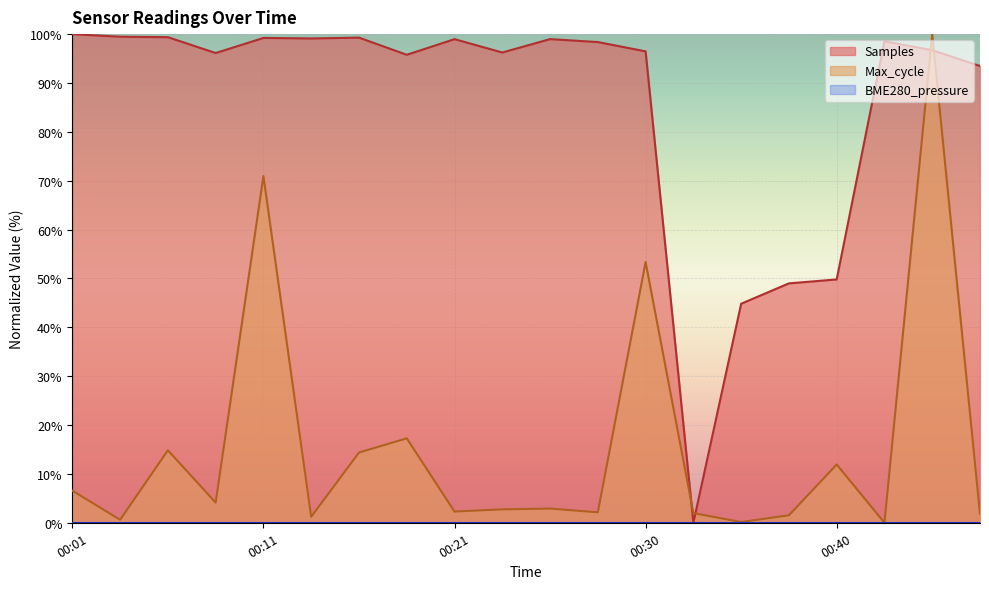

Is it true that Samples equals 96.5 at 00:30?

True